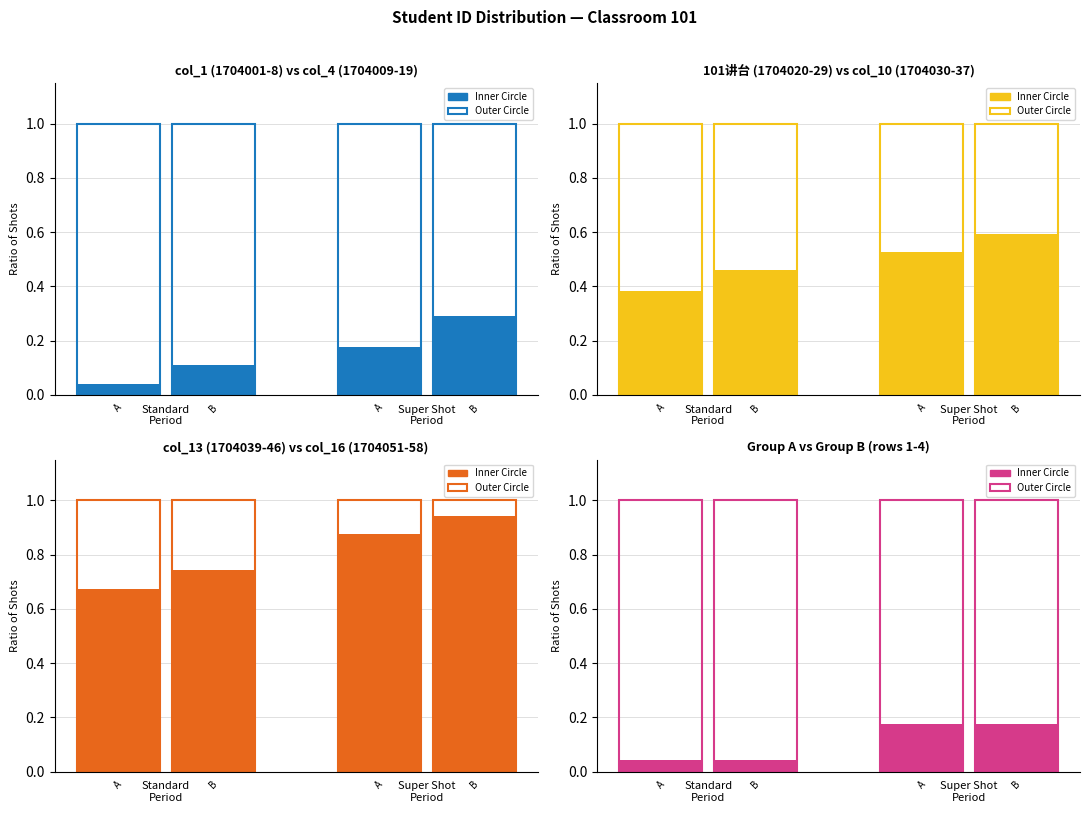

At Super Shot
Period, list the series in order from smallest to largest.

Inner Circle, Outer Circle